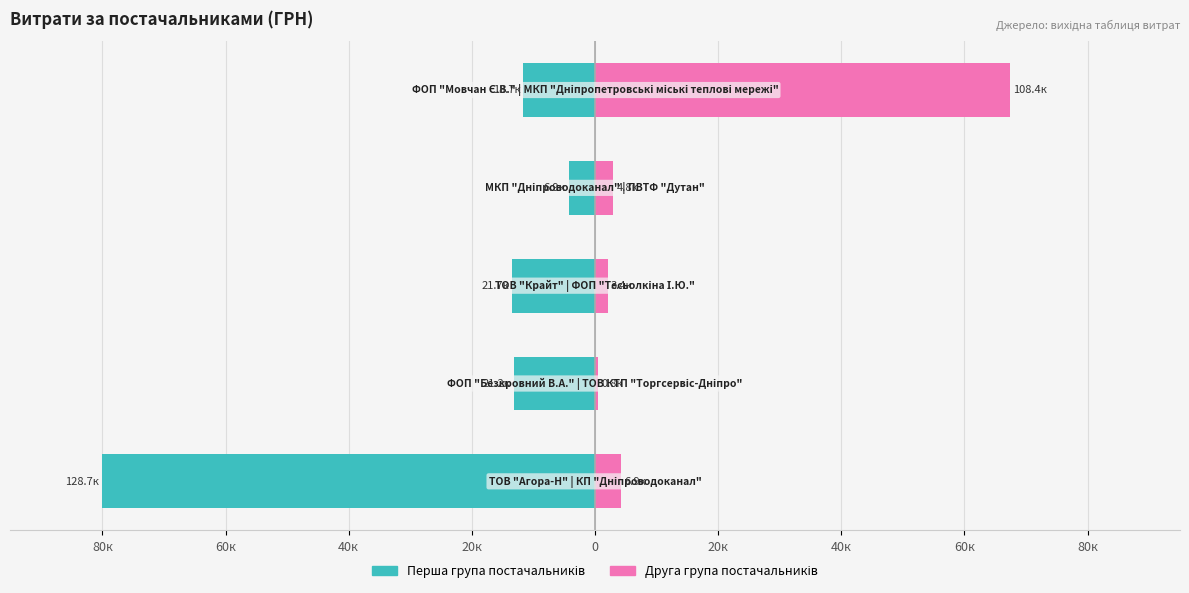

Reading left to right, what are all the values shown in this chart?

Перша група постачальників: -80.0	-13.2	-13.5	-4.3	-11.6
Друга група постачальників: 4.3	0.5	2.1	3.0	67.4